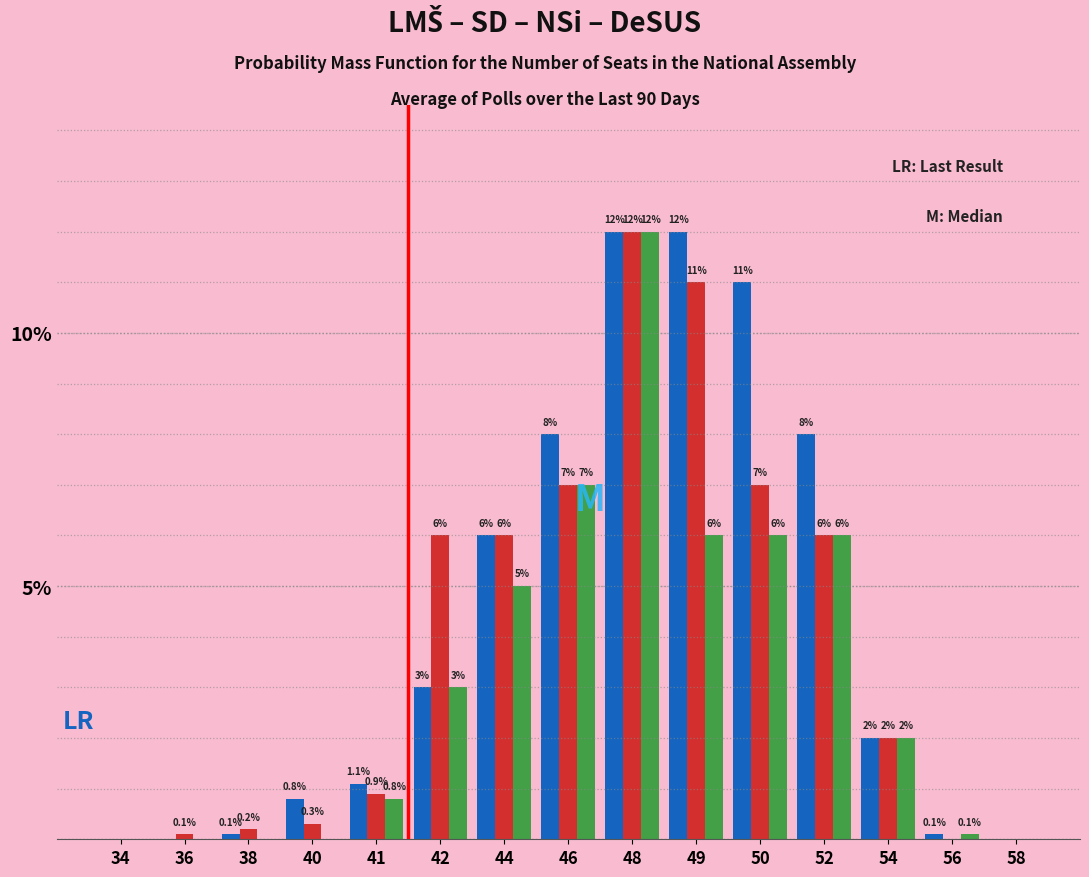

What is the greatest value displayed?

12.0